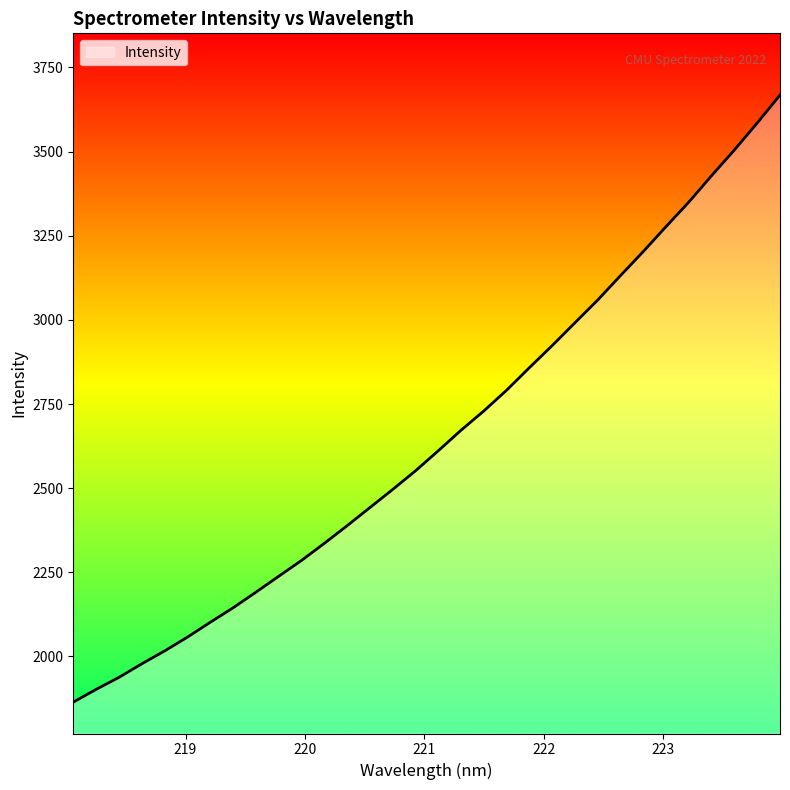

What is the maximum value shown in the chart?

3667.7